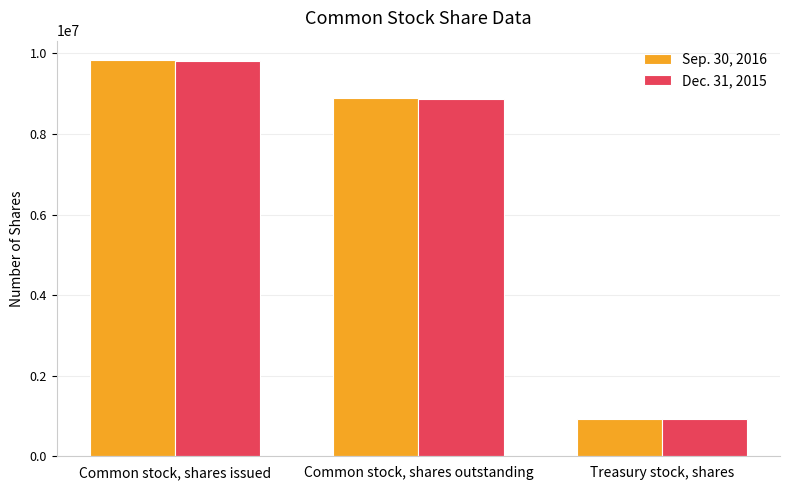

Is it true that Sep. 30, 2016 equals 9827101 at Common stock, shares issued?

True